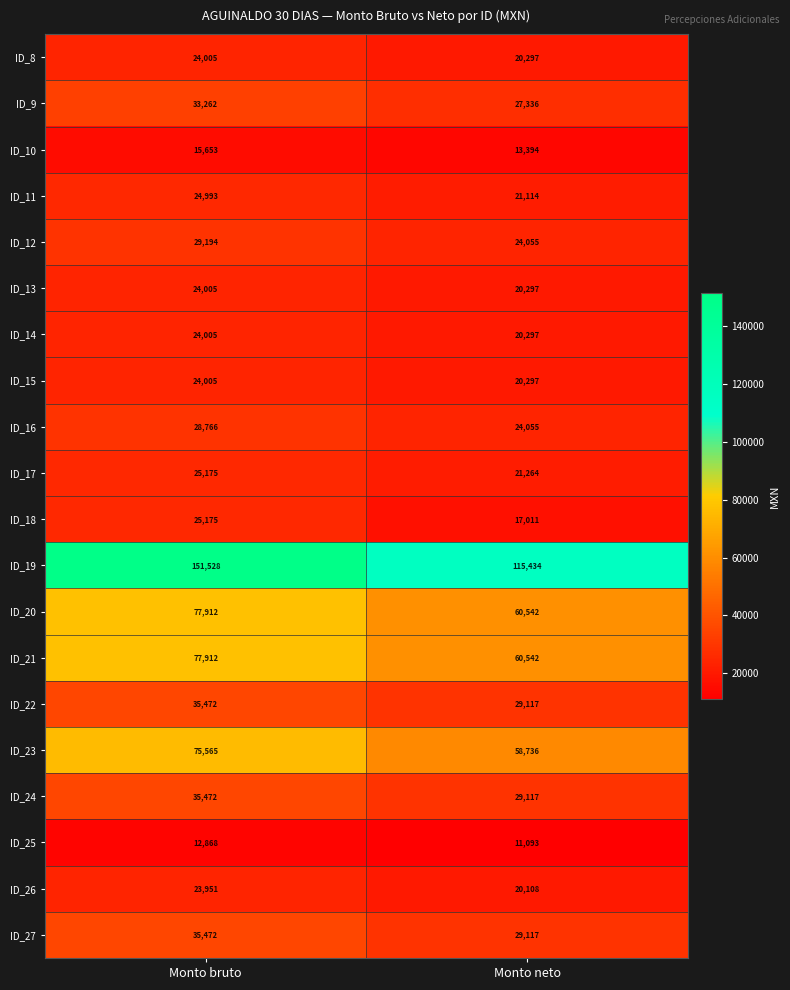

Which series has the largest range (max minus min)?

ID_19